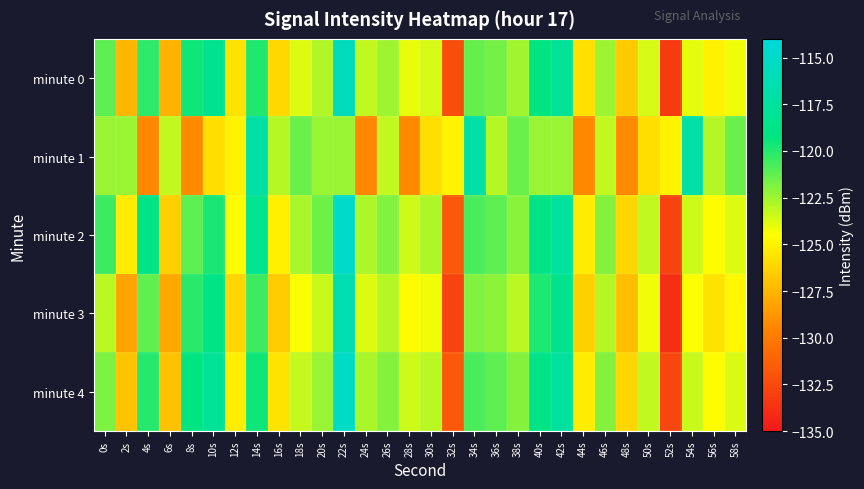

What is the spread (max minus min) of values at 10s?

8.0